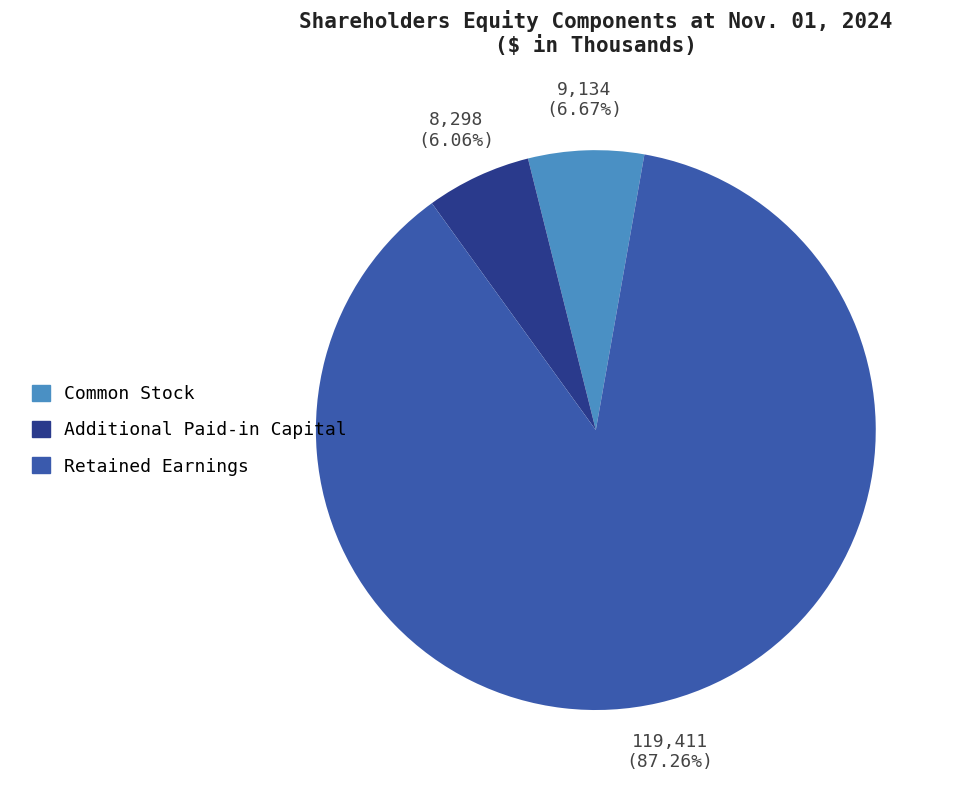

How much of the chart is everything except Additional Paid-in Capital?

93.9%